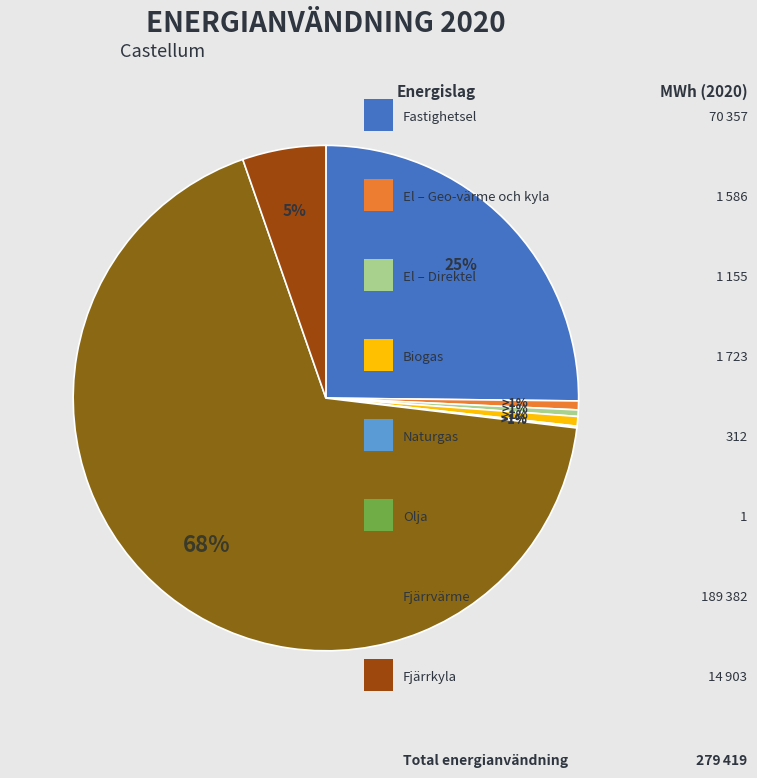

Between Olja and El – Geo-värme och kyla, which is larger?

El – Geo-värme och kyla